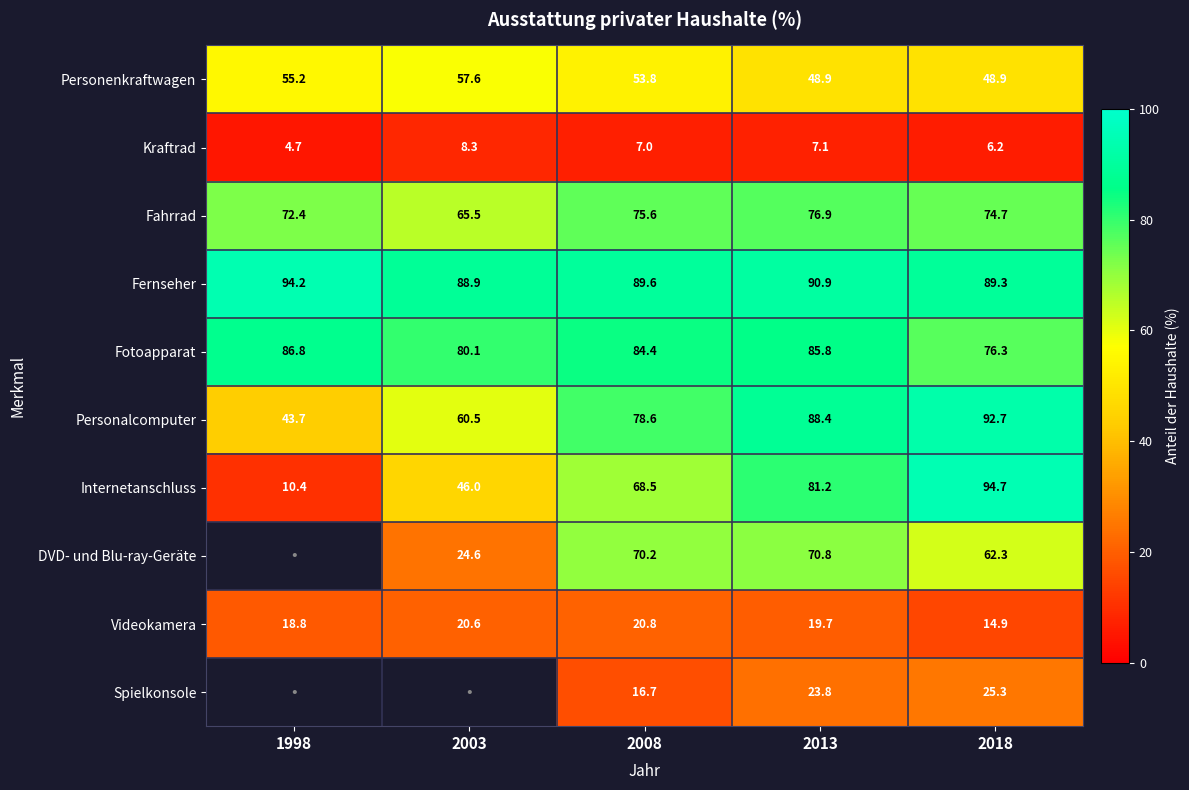

Where does the Fahrrad series first go above 74?

2008